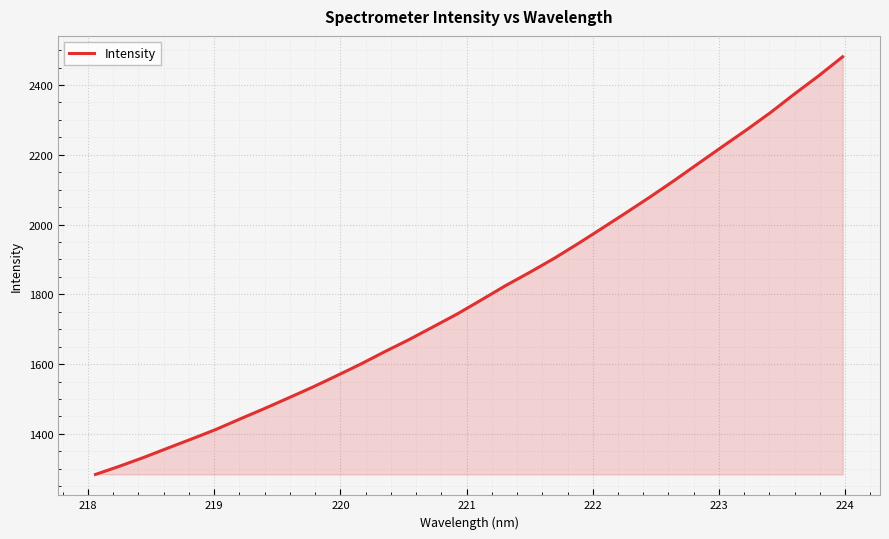

What is the smallest value displayed?

1283.7